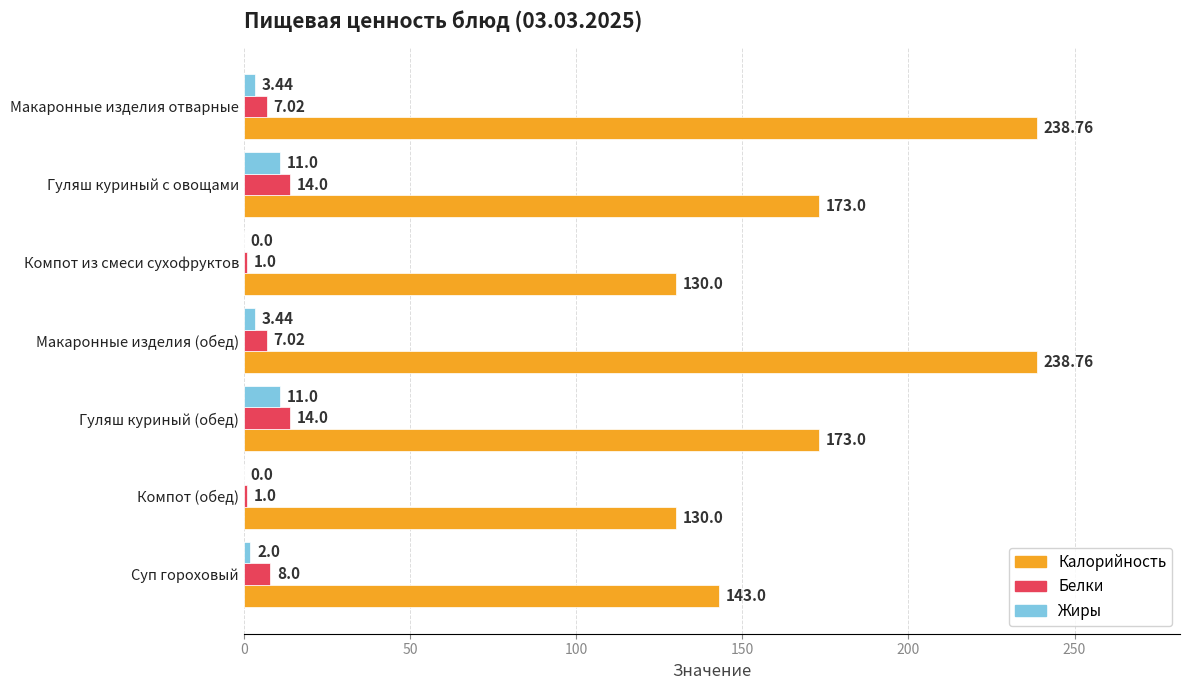

What is the total value across all series at Гуляш куриный с овощами?

198.0